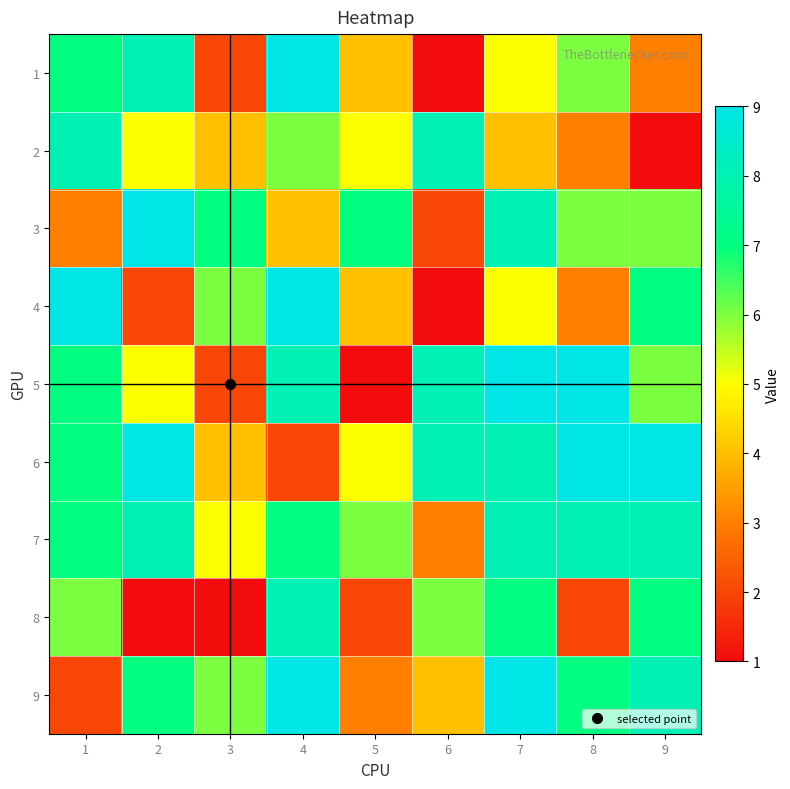

What is the difference between the highest and lowest values at 7?

5